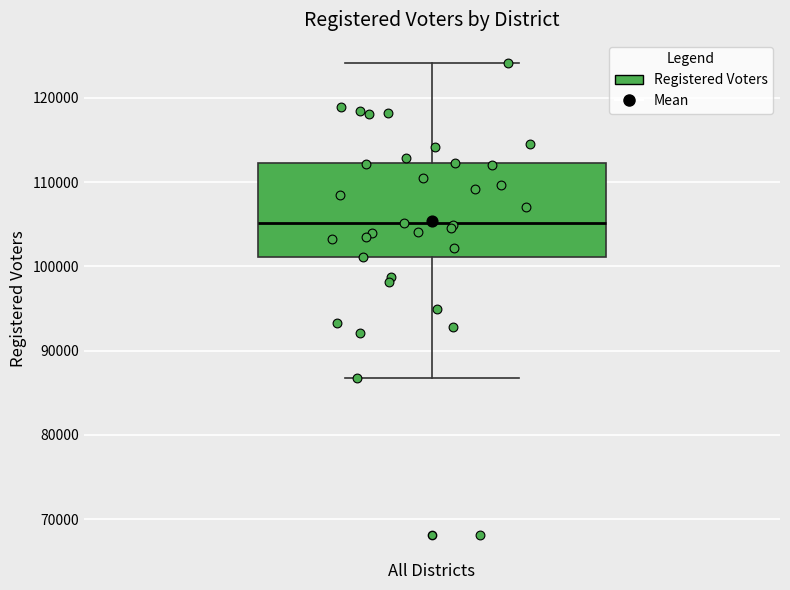

Transcribe this box plot: give where the median line is, the range the box spans, and where the two whiskers end, as read against the y-axis. The values are not printed on the chart, so give them approximately, as read against the axis.

median 105000, box 101000 to 112000, whiskers 87000 to 124000